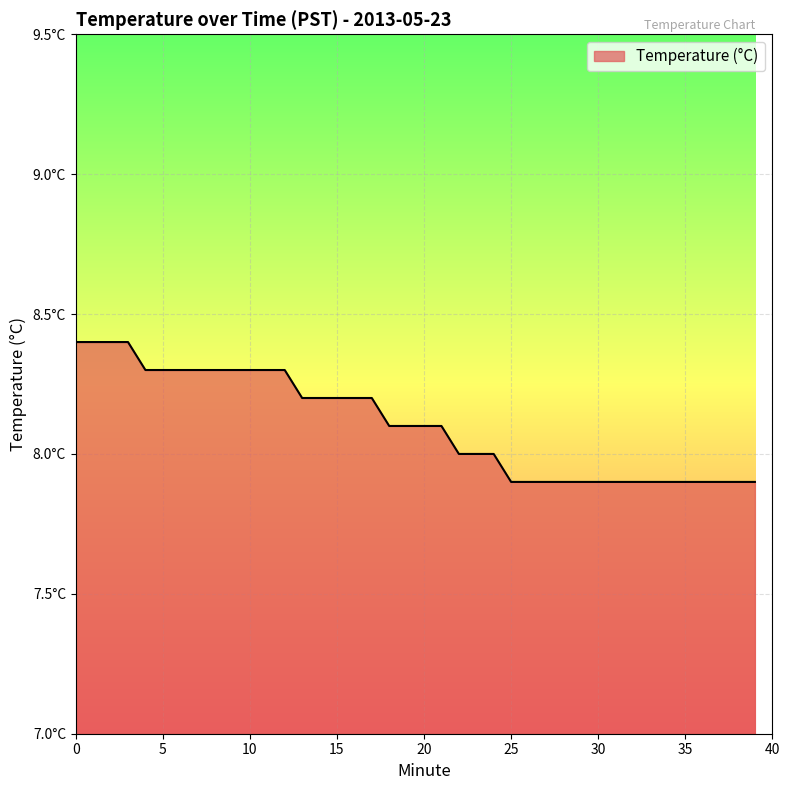

What is the difference between the second highest and second lowest values?

0.5